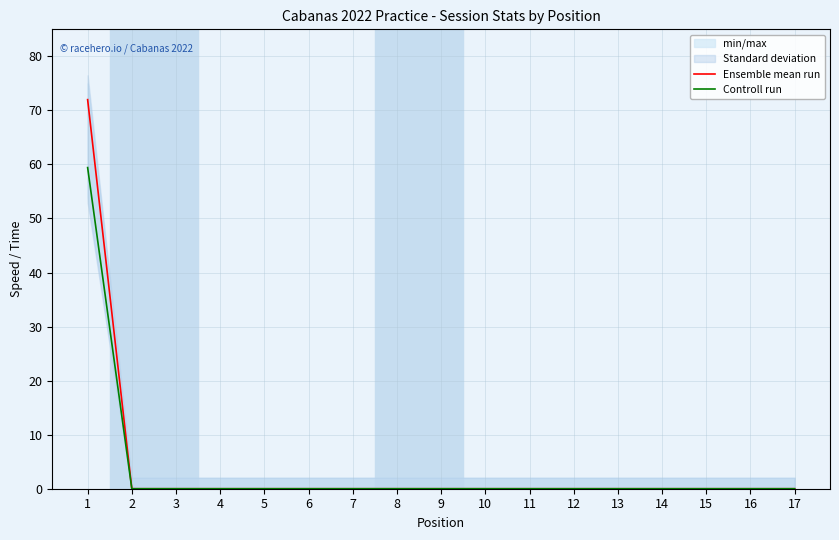

At how many categories does at least one series exceed 39?

1